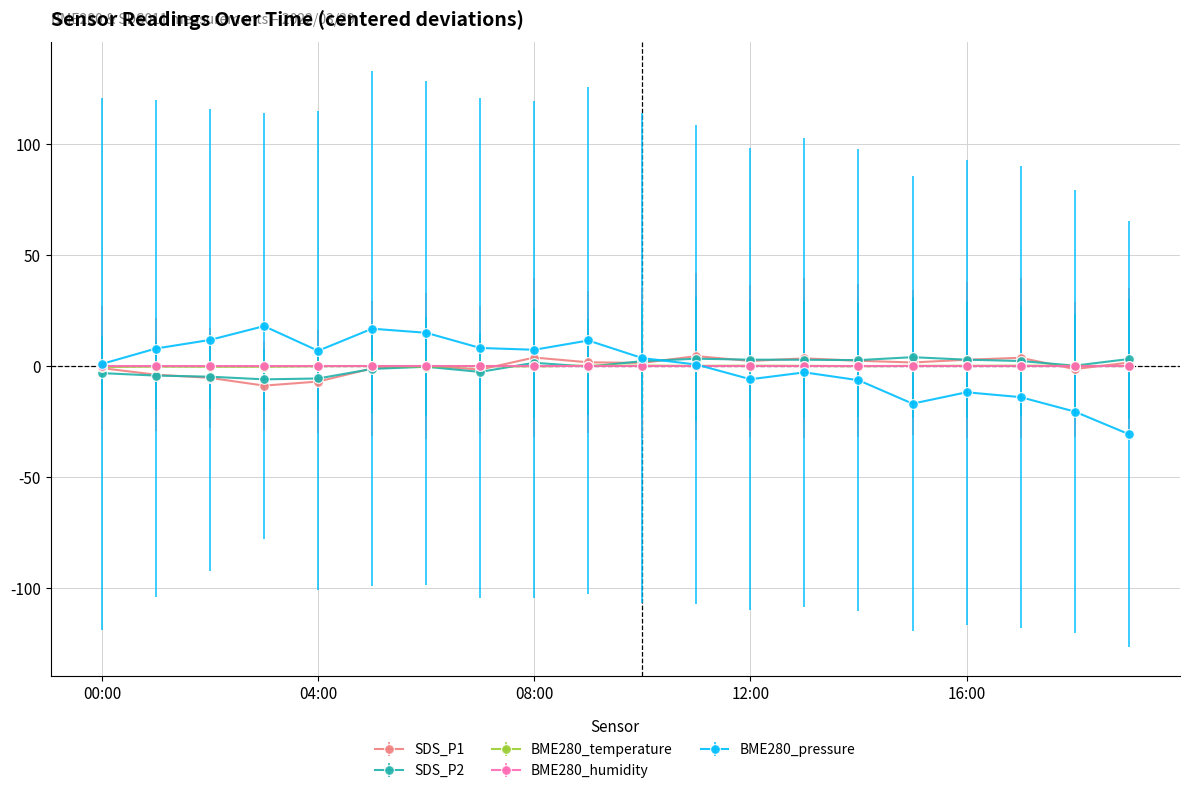

What is the minimum value shown in the chart?

-30.6